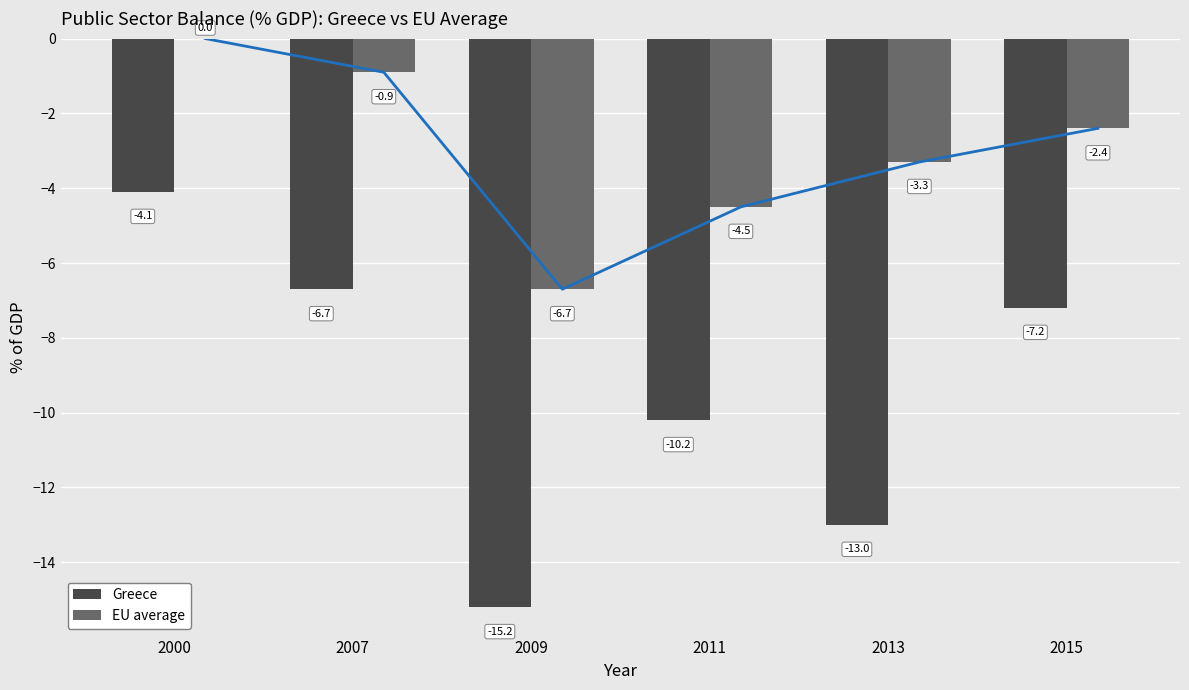

Is the value of EU average at 2015 greater than the value of Greece at 2007?

Yes